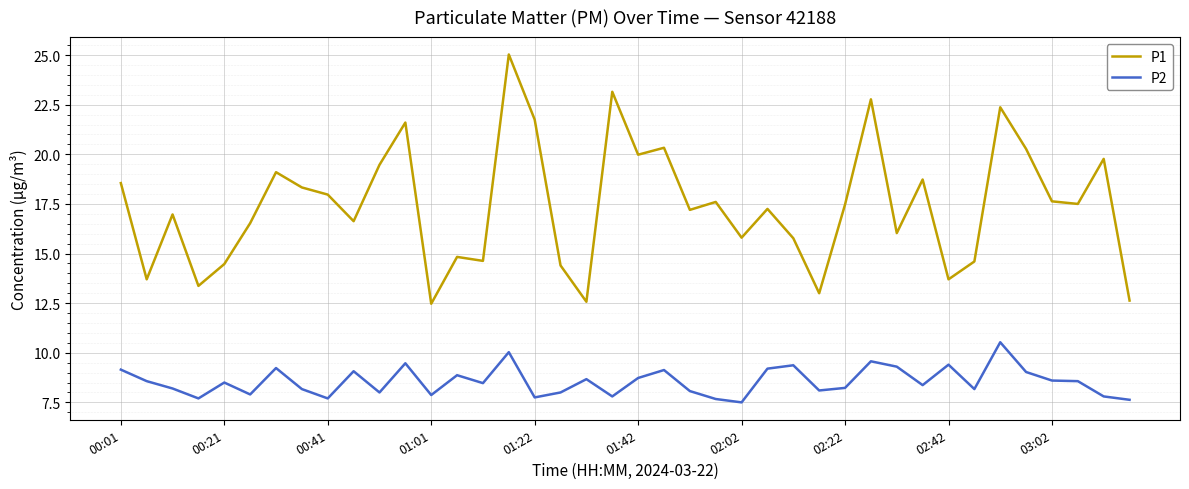

Which series has the widest spread of values?

P1